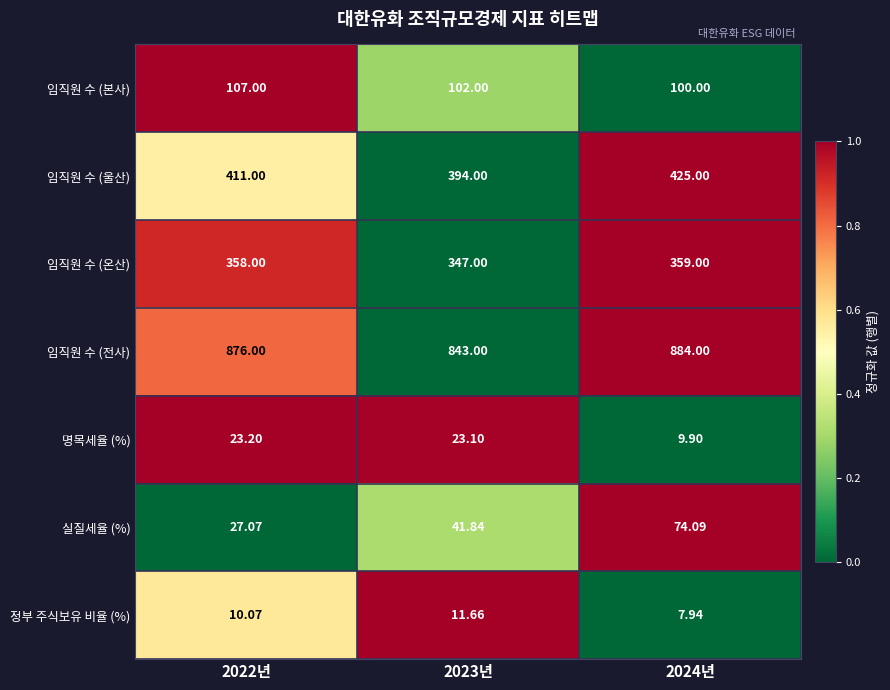

At which category is the sum across all series the highest?

2024년